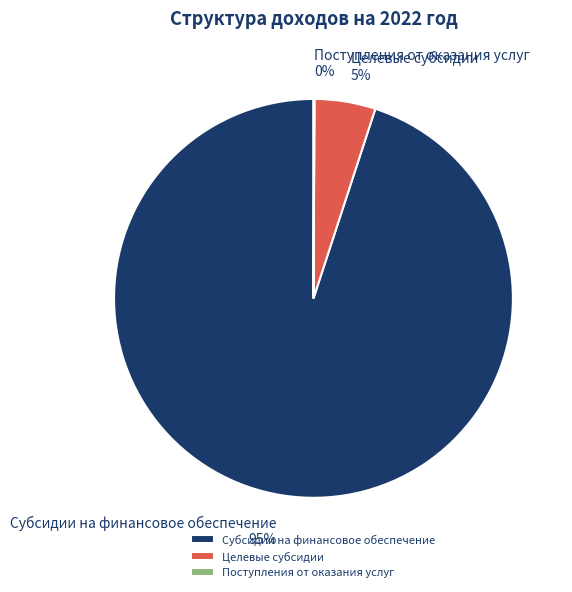

The Целевые субсидии slice represents 5% of the pie. True or false?

True